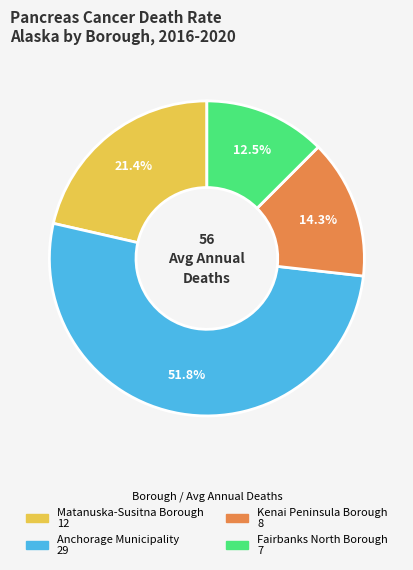

Is the sum of Anchorage Municipality and Fairbanks North Borough greater than half?

Yes